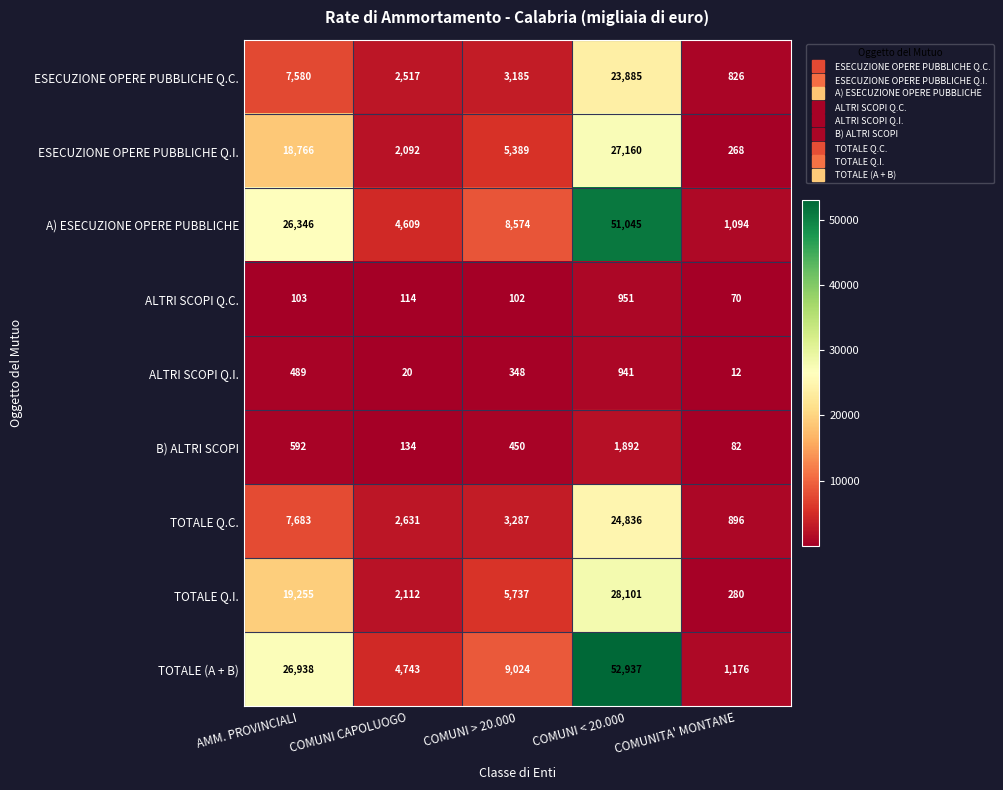

The ESECUZIONE OPERE PUBBLICHE Q.I. series shows 2092 at COMUNI CAPOLUOGO. True or false?

True